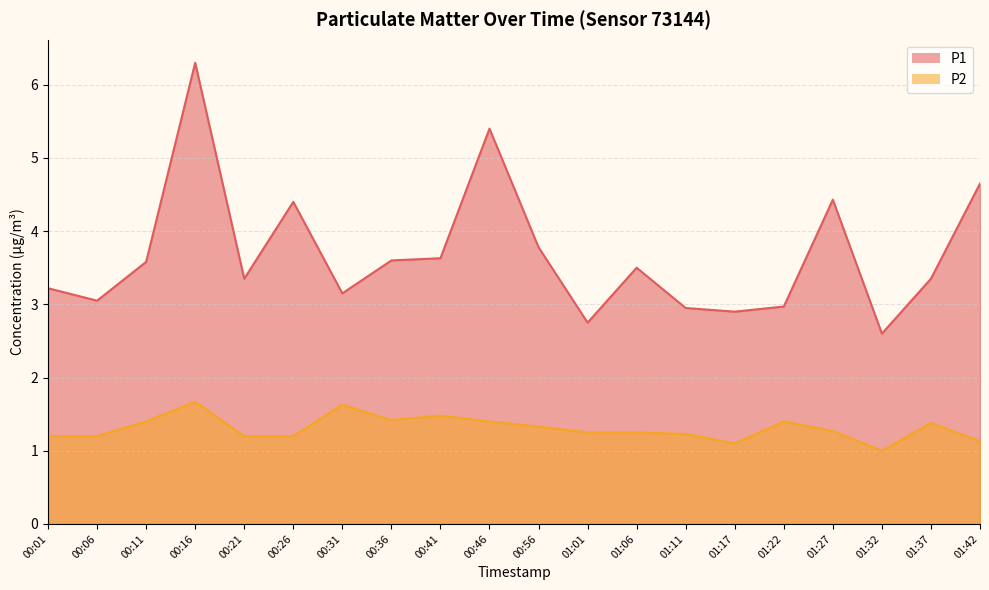

Between 00:31 and 00:56, which series saw the biggest shift?

P1